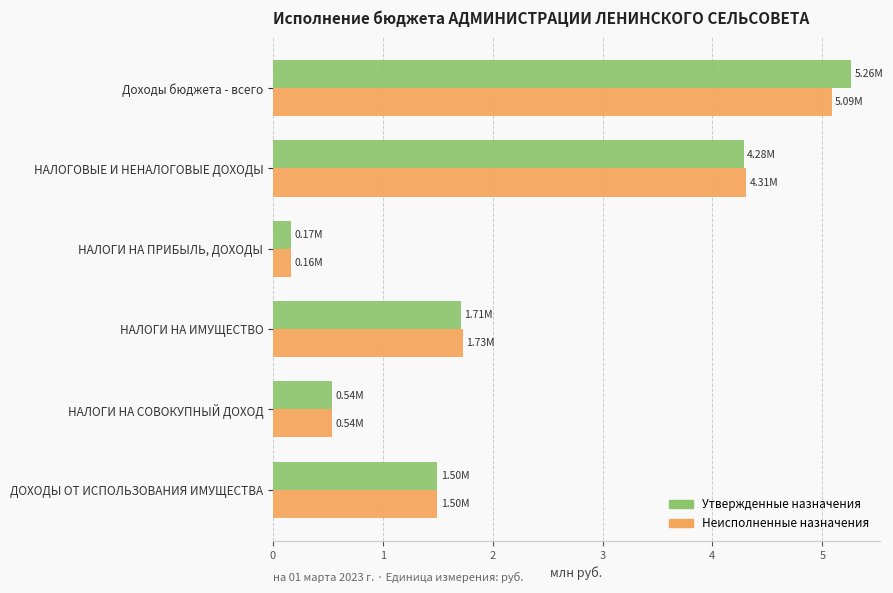

Which series has the widest spread of values?

Утвержденные назначения